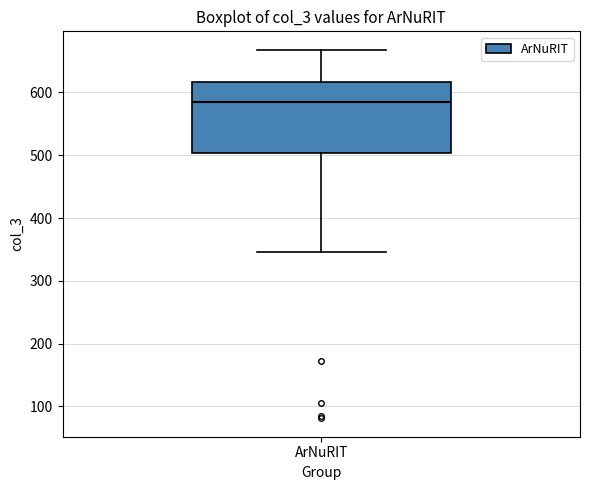

Read this box plot against the y-axis: the position of the median line, the range covered by the box, and the ends of both whiskers. The values are not printed on the chart, so give them approximately, as read against the axis.

median 580, box 500 to 620, whiskers 350 to 670